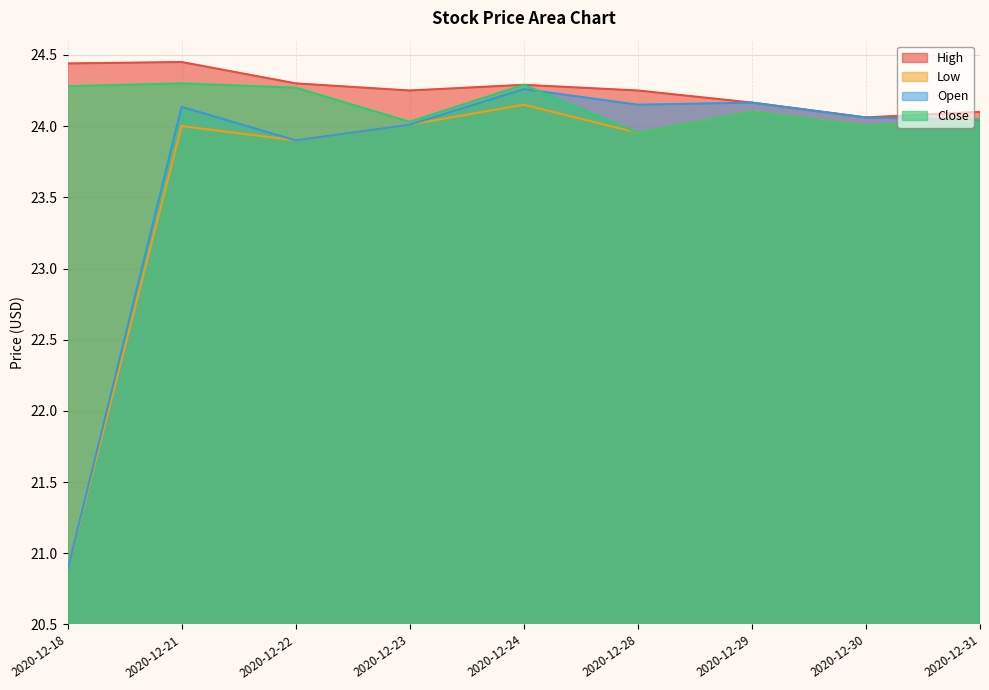

Which category has the highest value in the Open series?

2020-12-24